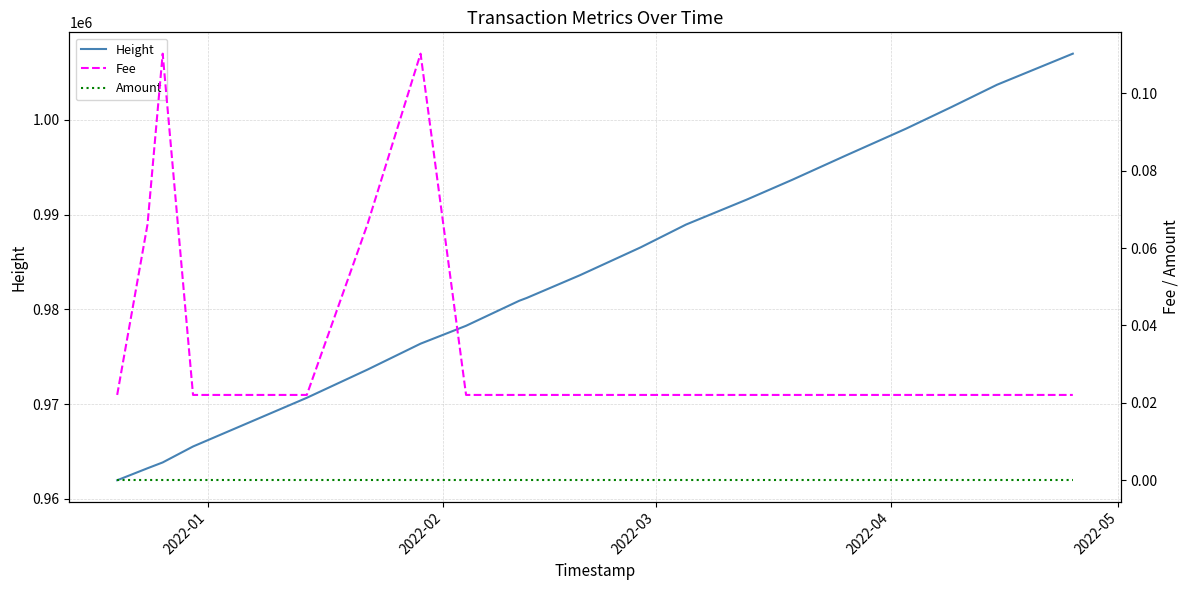

What is the highest value of the Height series?

1007002